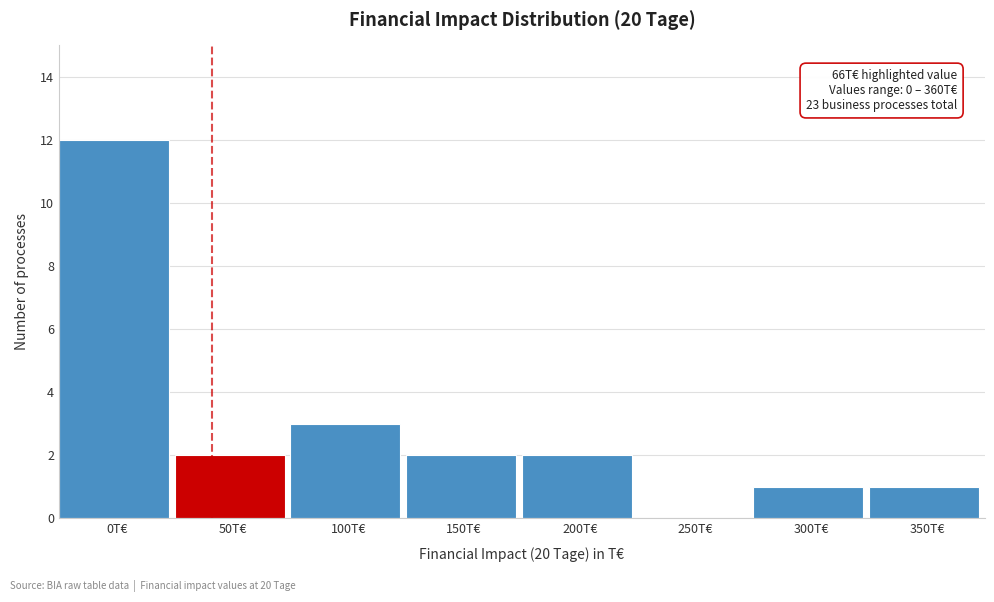

Reading left to right, what are all the values shown in this chart?

0T€=12	50T€=2	100T€=3	150T€=2	200T€=2	250T€=0	300T€=1	350T€=1